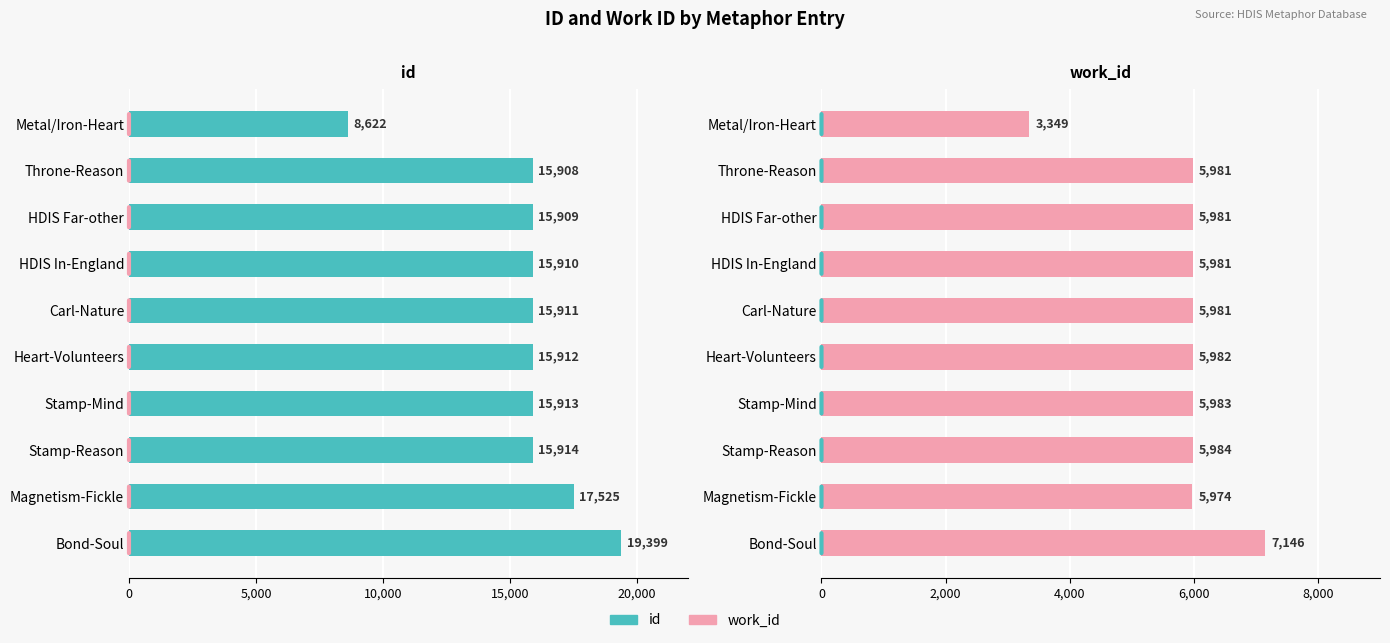

How many groups of bars are there?

10